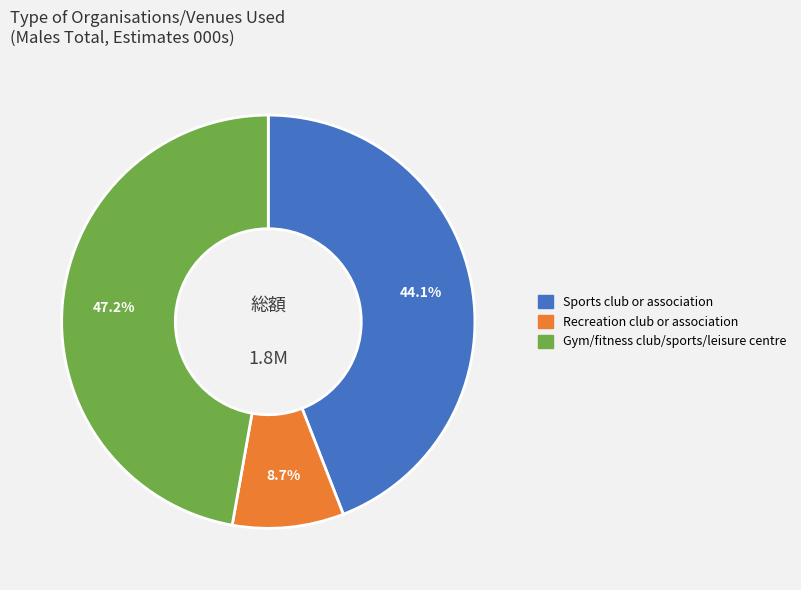

Rank the categories by value from highest to lowest.

Gym/fitness club/sports/leisure centre, Sports club or association, Recreation club or association